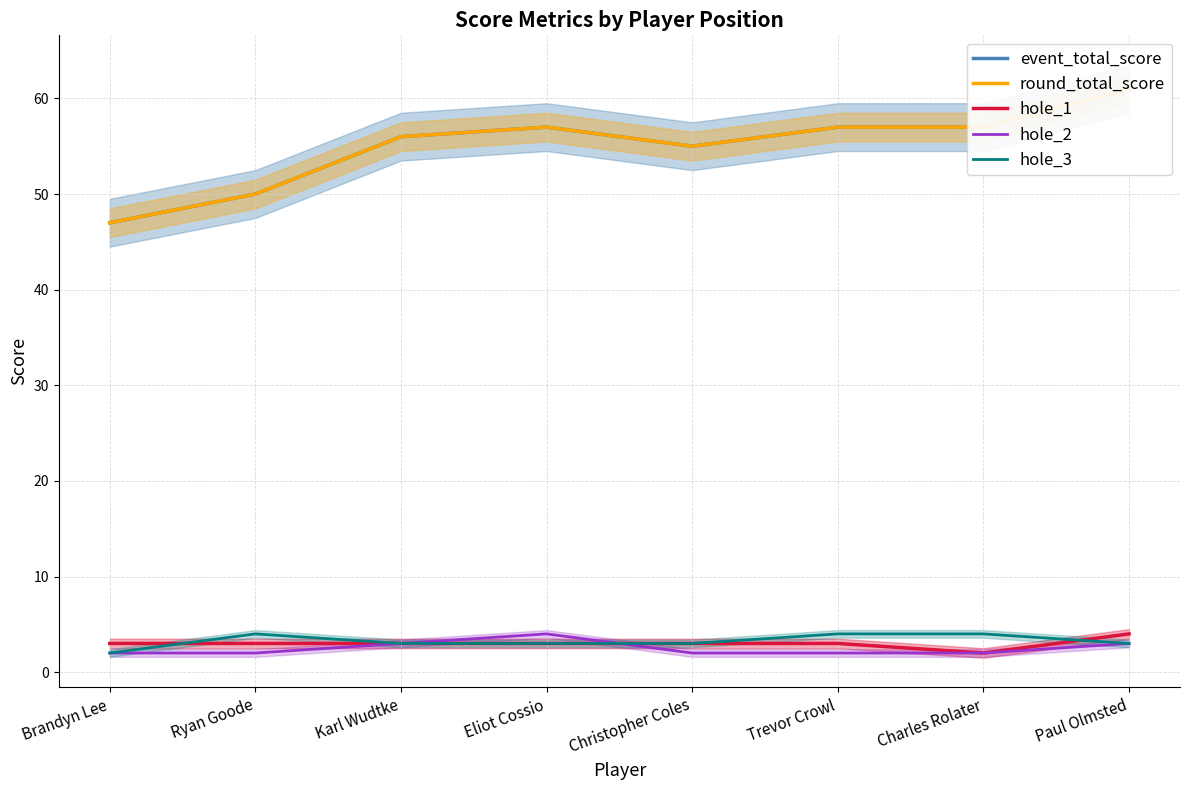

Which series has the largest range (max minus min)?

event_total_score